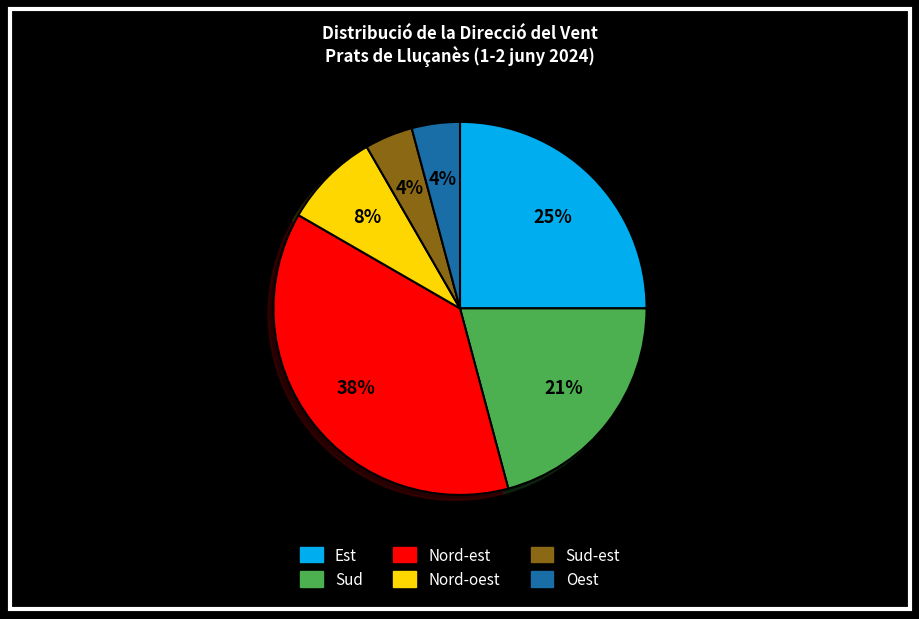

To the nearest percent, what is the average slice percentage?

17%